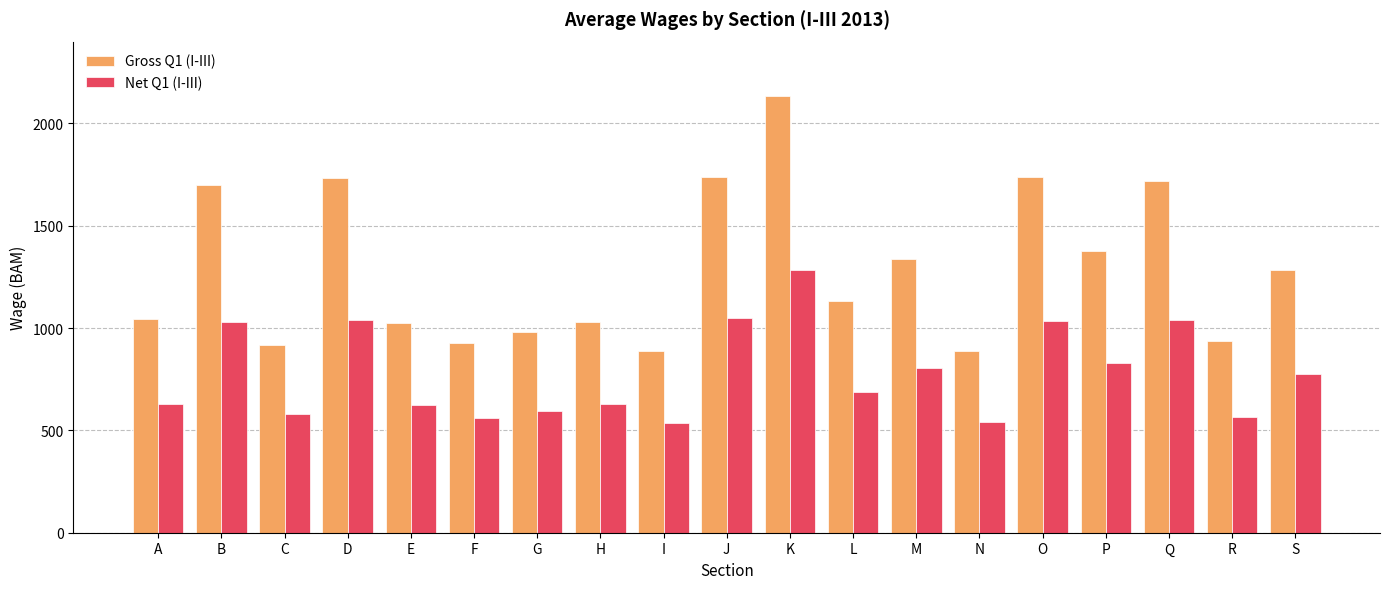

What is the sum of the Net Q1 (I-III) values at R and J?

1614